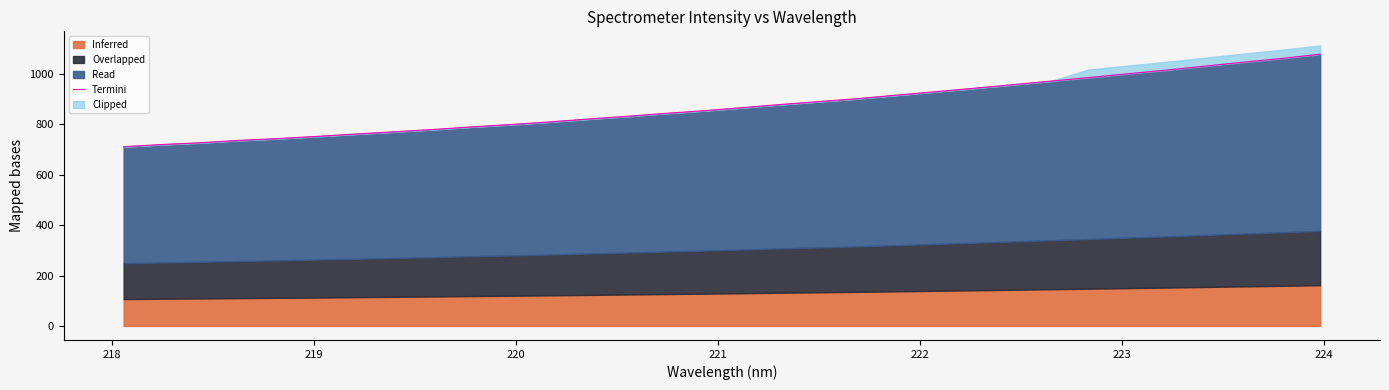

How many data points are less than 865?

16